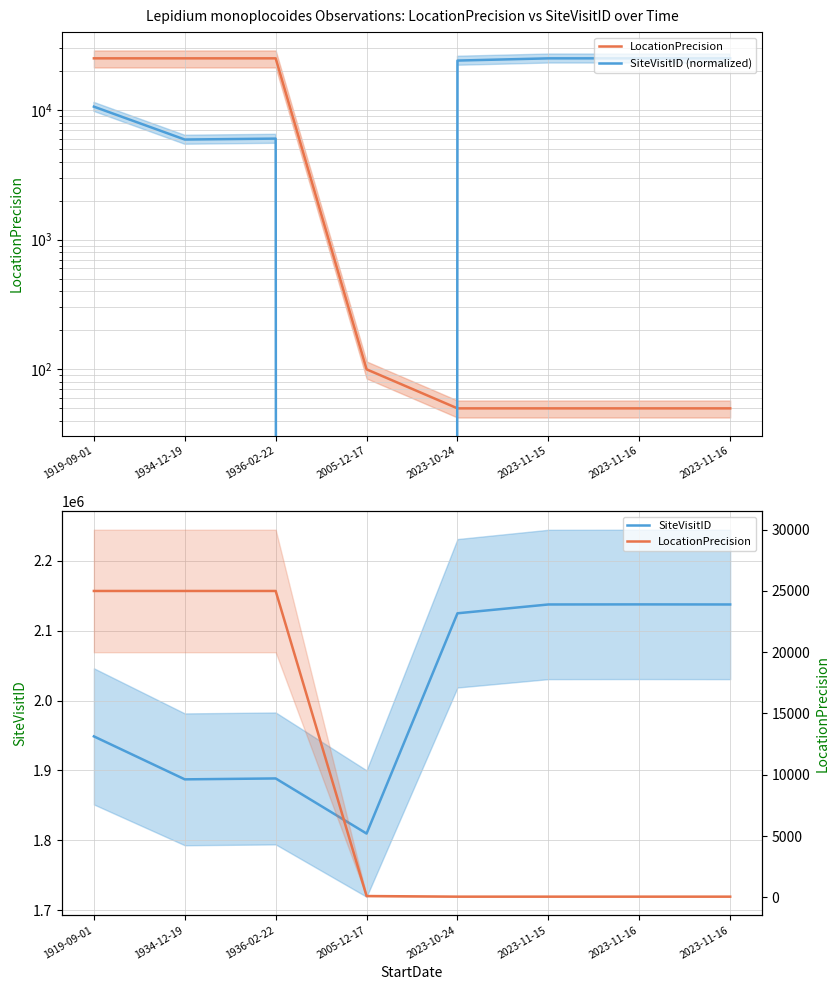

What is the difference between the maximum and minimum values in the SiteVisitID (normalized) series?

25000.0